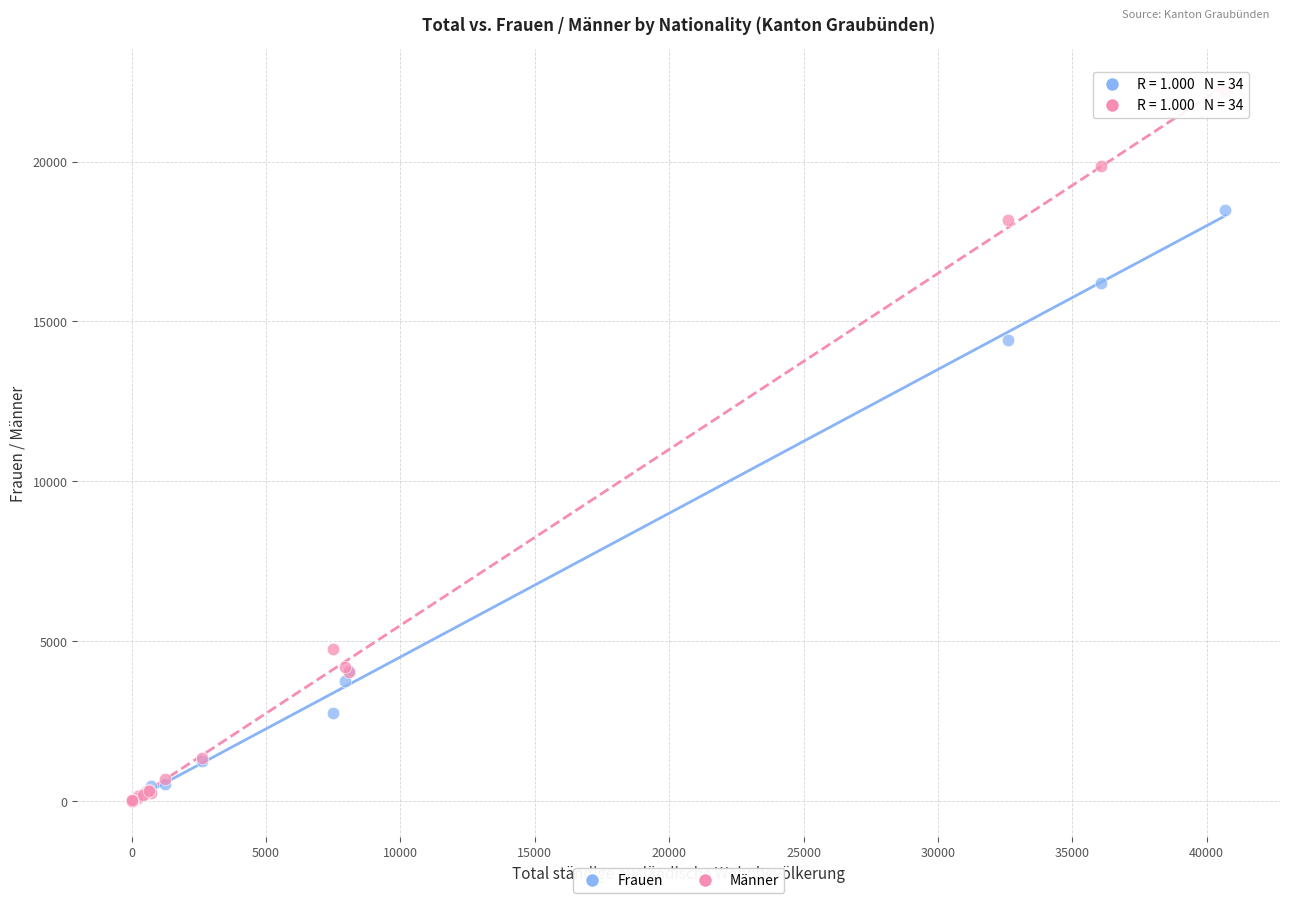

Which series has the largest Y range (max minus min)?

Männer